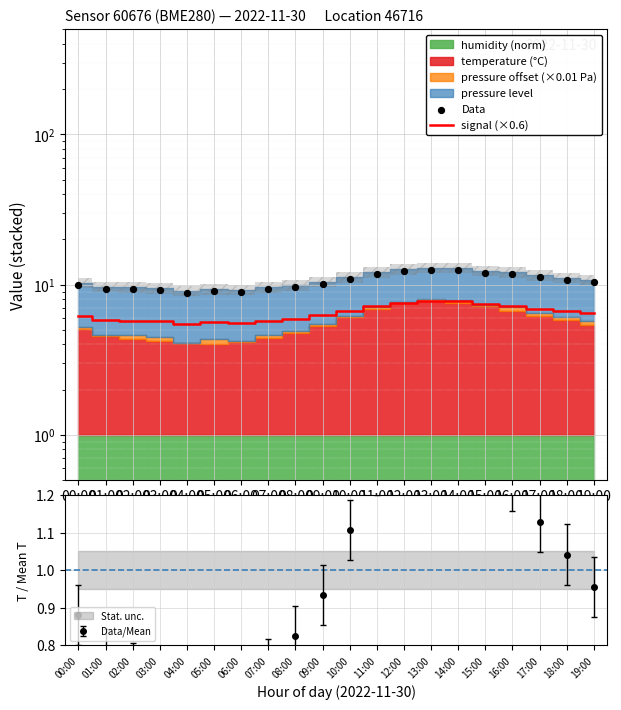

Is the value of signal (×0.6) at 08:00 greater than the value of Data at 04:00?

No